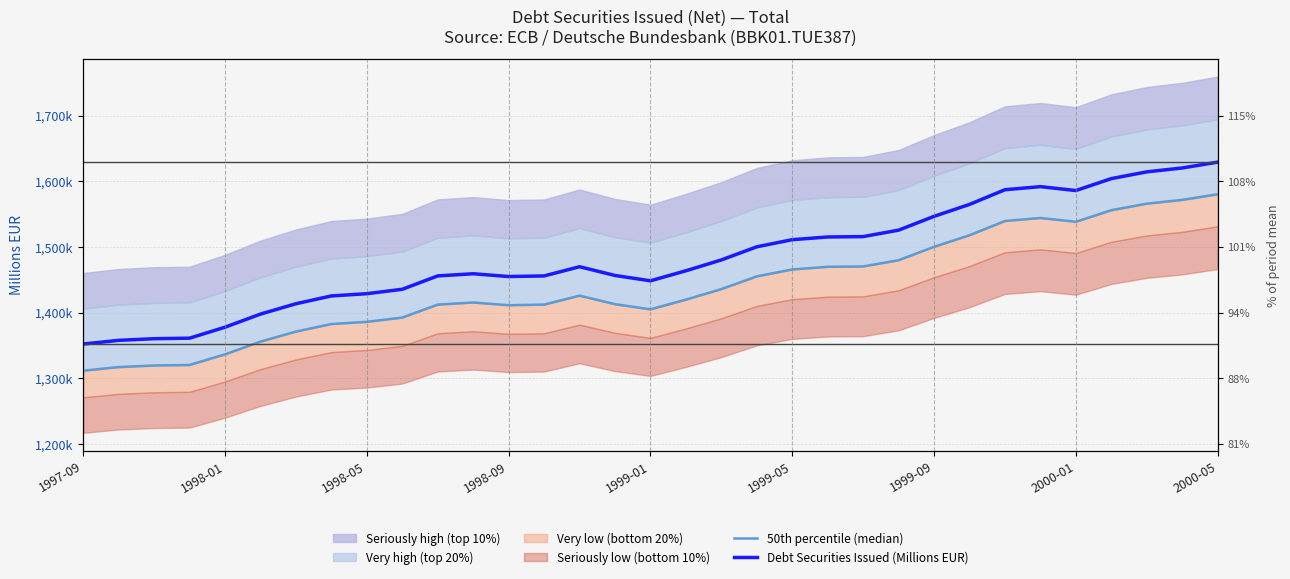

Is the value of Debt Securities Issued (Millions EUR) at 27 greater than the value of 50th percentile (median) at 20?

Yes